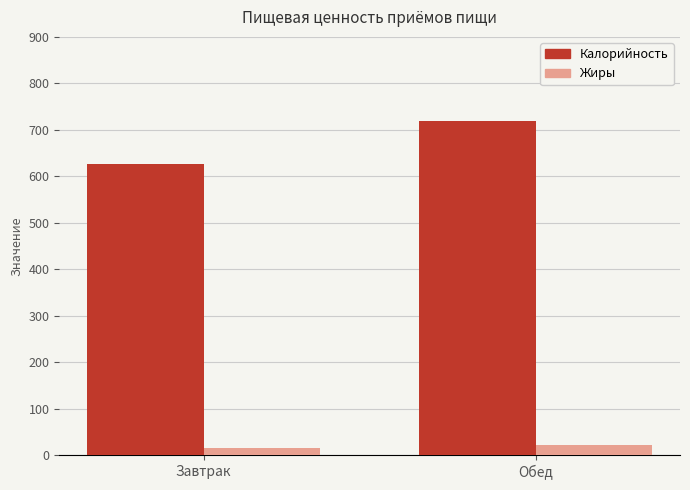

Is the value of Жиры at Завтрак greater than the value of Калорийность at Обед?

No